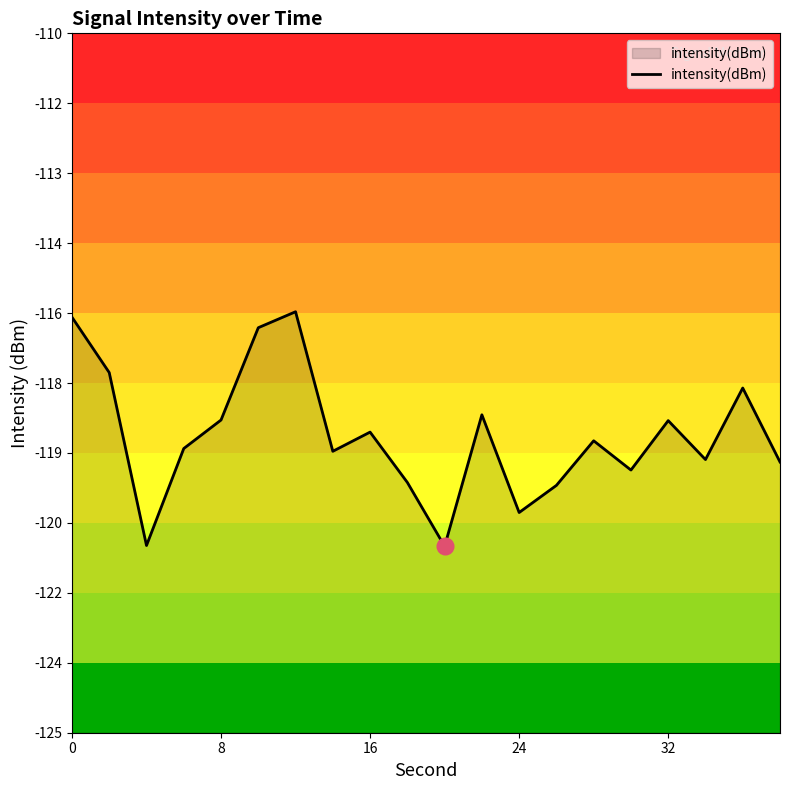

Reading left to right, what are all the values shown in this chart?

-116.1	-117.3	-121.0	-118.9	-118.3	-116.3	-116.0	-119.0	-118.6	-119.6	-121.0	-118.2	-120.3	-119.7	-118.7	-119.4	-118.3	-119.1	-117.6	-119.2